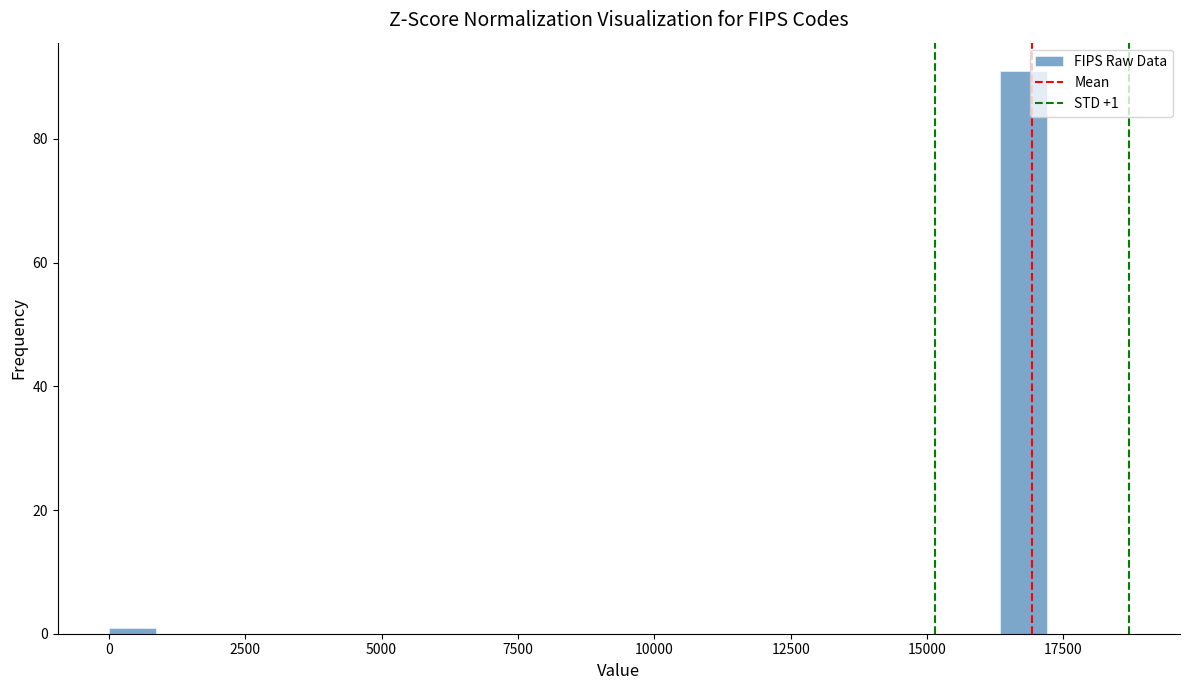

Around what value on the x-axis is the tallest bar? Give the approximate position of its centre, as read against the axis.

17000